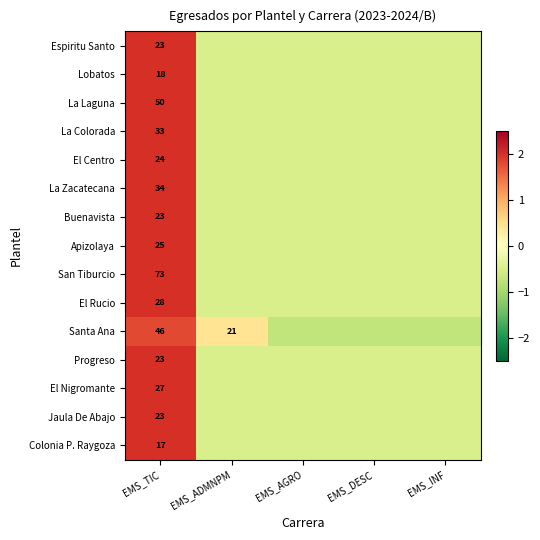

What is the sum of the Santa Ana values at EMS_INF and EMS_AGRO?

-1.5